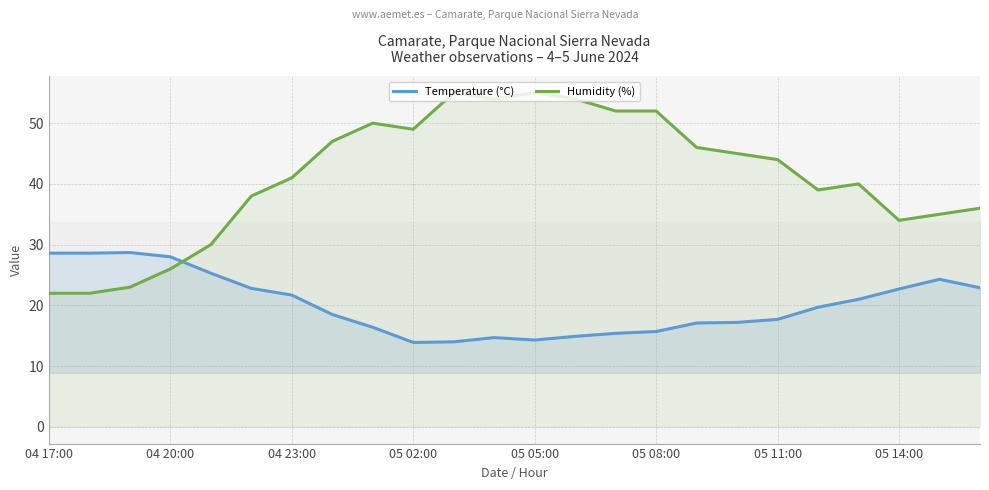

What is the smallest value displayed?

13.9